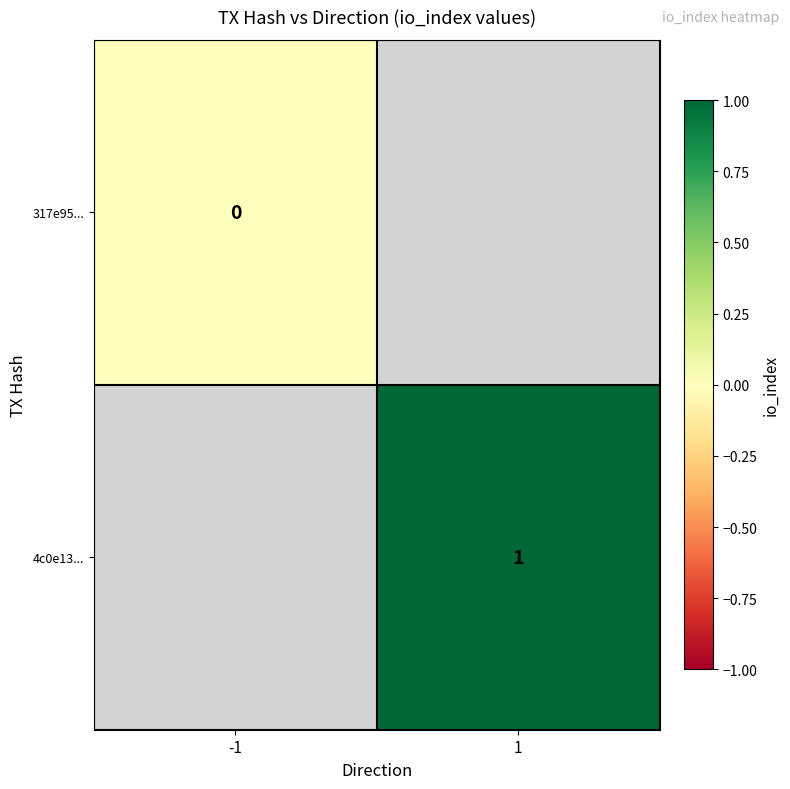

Is it true that 4c0e13... equals 2 at 1?

False